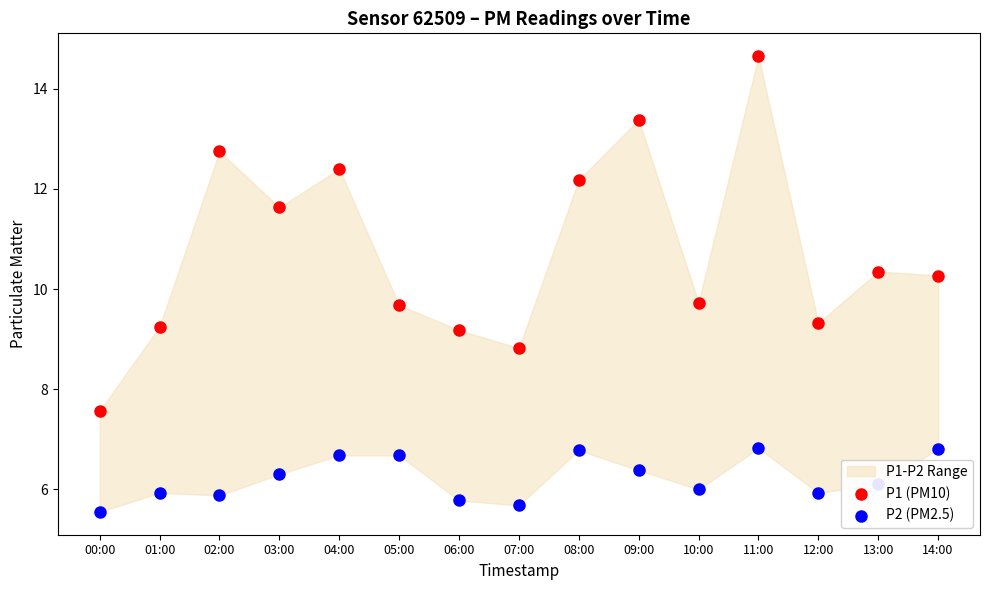

At how many categories does at least one series exceed 6?

15